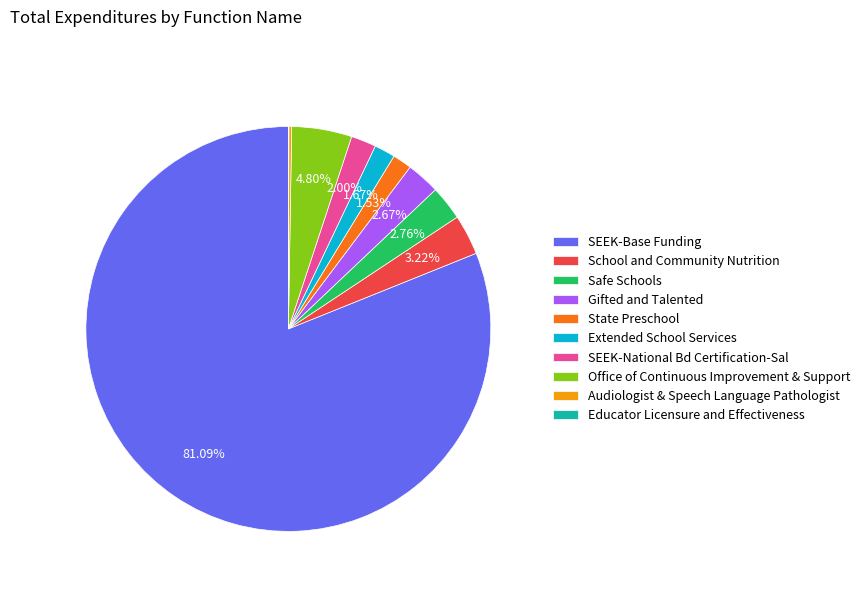

Which category has the biggest portion of the pie?

SEEK-Base Funding